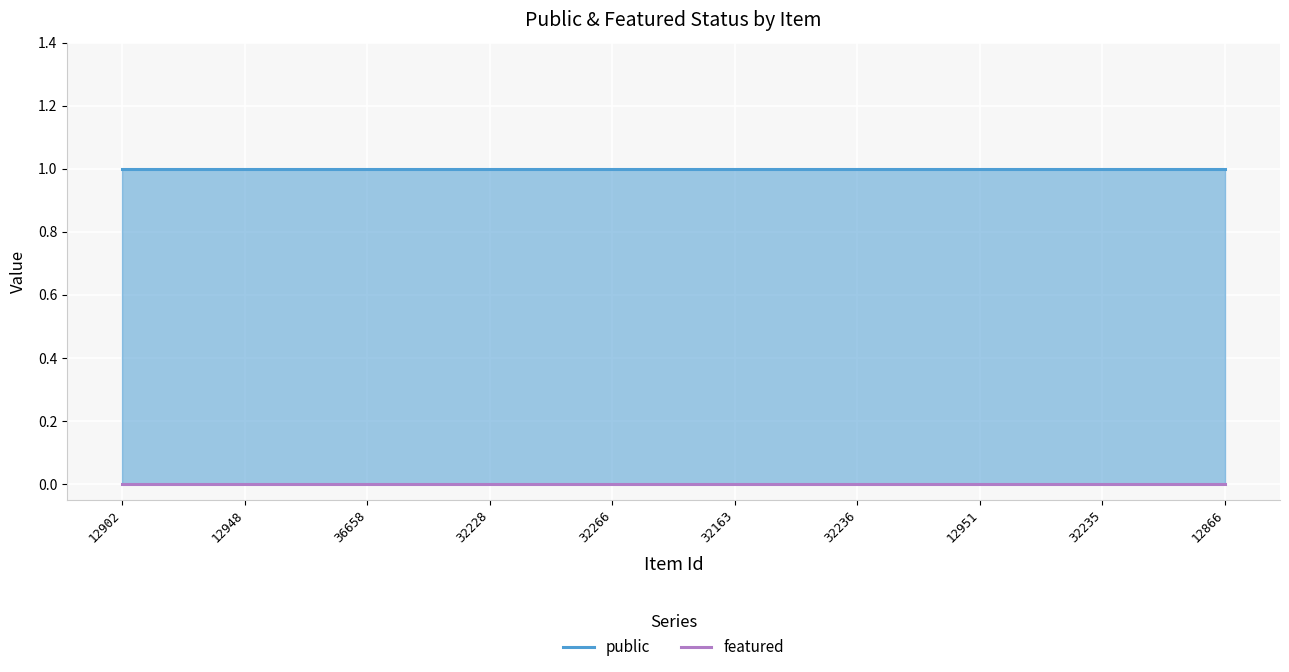

Reading right to left, list all the values displayed in this chart.

public: 12866=1	32235=1	12951=1	32236=1	32163=1	32266=1	32228=1	36658=1	12948=1	12902=1
featured: 12866=0	32235=0	12951=0	32236=0	32163=0	32266=0	32228=0	36658=0	12948=0	12902=0